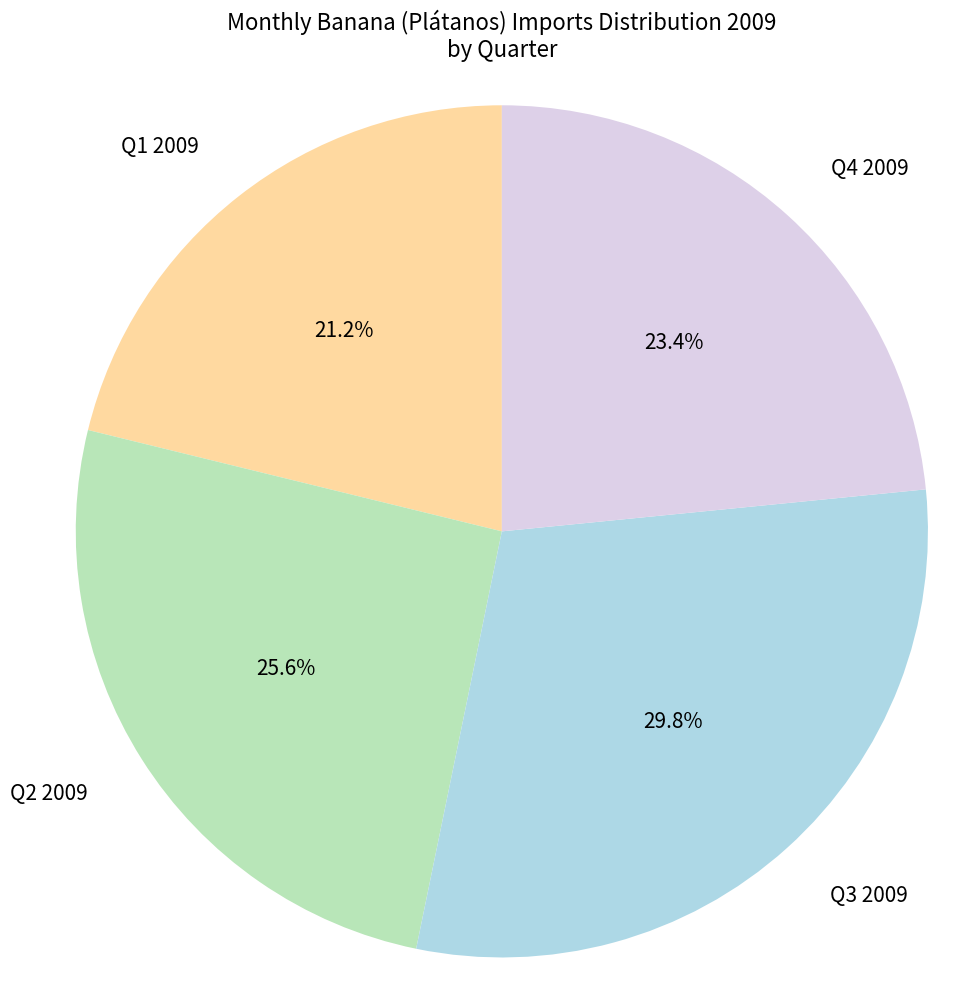

To the nearest percent, what is the difference between the largest and smallest slice percentages?

9%